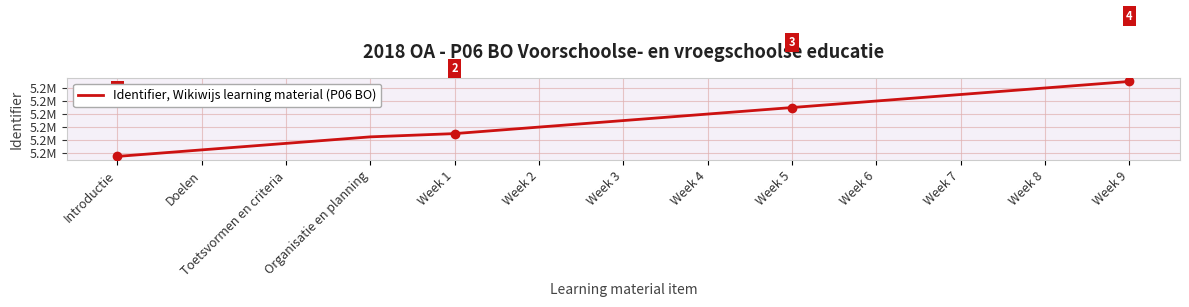

Reading left to right, list all the values displayed in this chart.

Introductie=5197683	Doelen=5197685	Toetsvormen en criteria=5197687	Organisatie en planning=5197689	Week 1=5197690	Week 2=5197692	Week 3=5197694	Week 4=5197696	Week 5=5197698	Week 6=5197700	Week 7=5197702	Week 8=5197704	Week 9=5197706